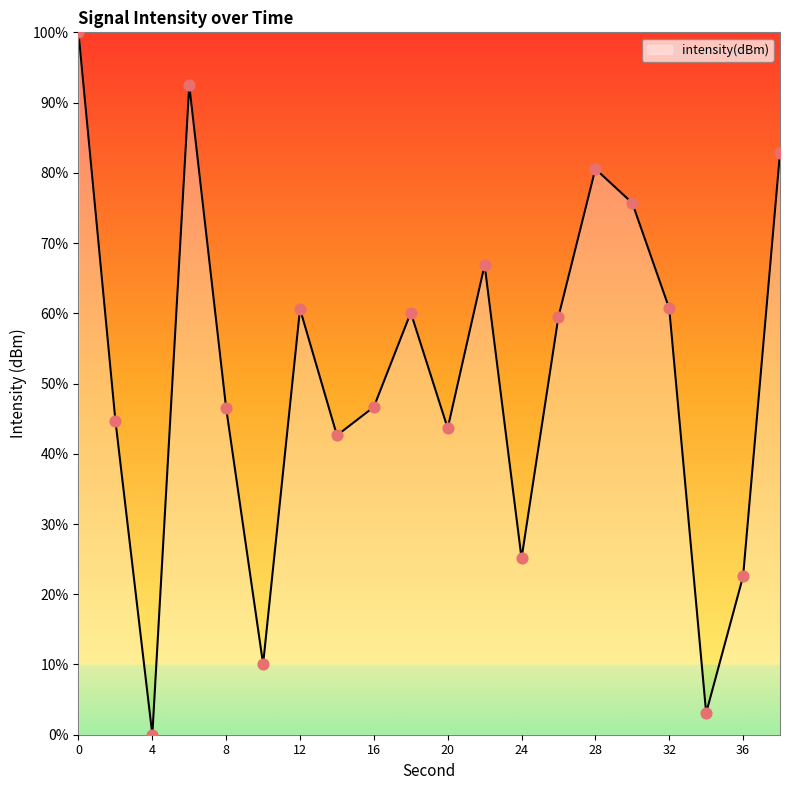

What is the difference between the maximum and minimum values?

100.0